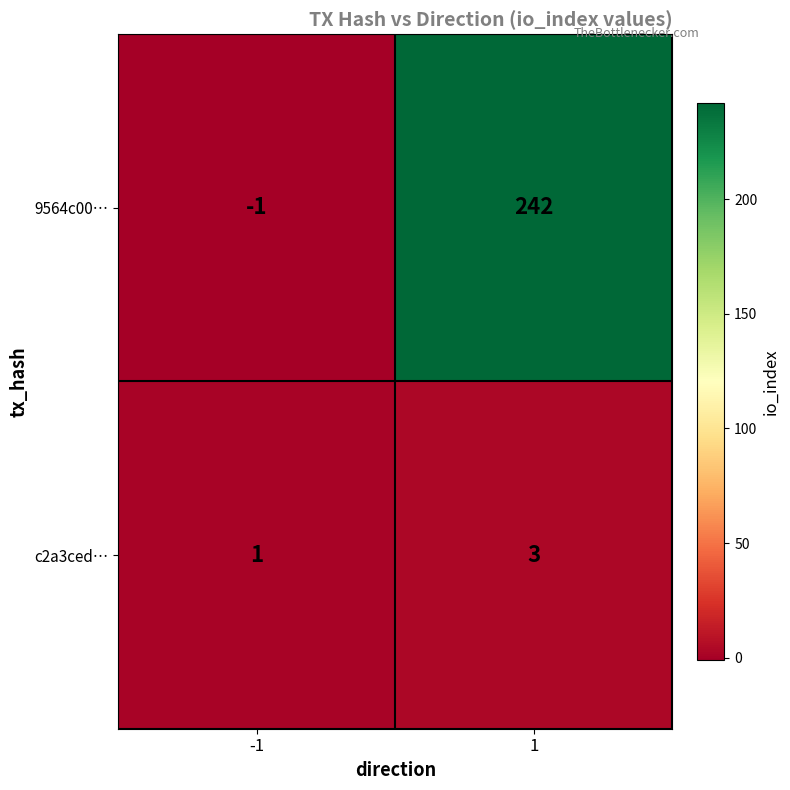

Reading right to left, transcribe all the data shown in this chart.

9564c00…: 242	-1
c2a3ced…: 3	1